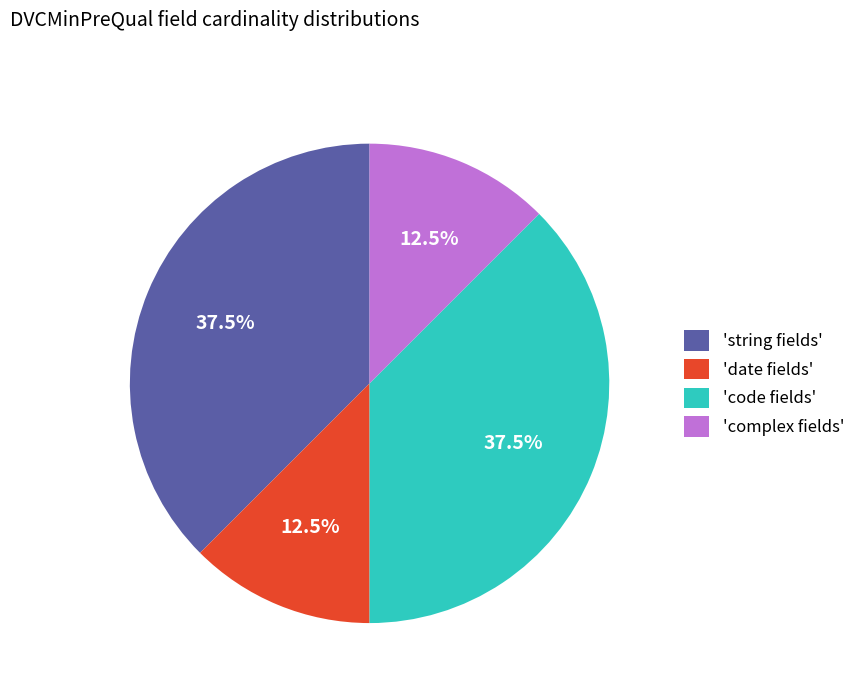

Does 'complex fields' represent more than half of the total?

No